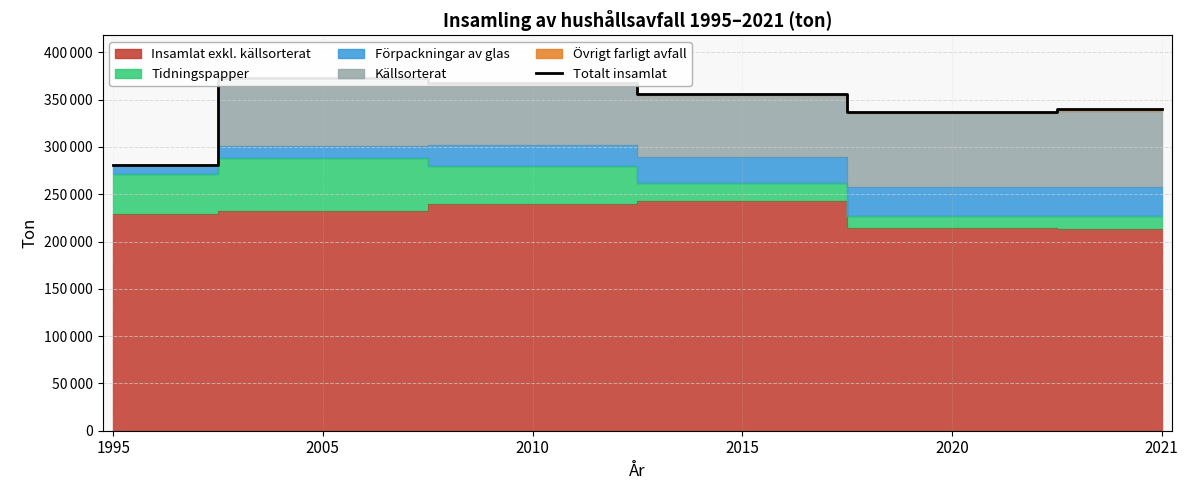

Where is the data nearest to the value 326850?

2020